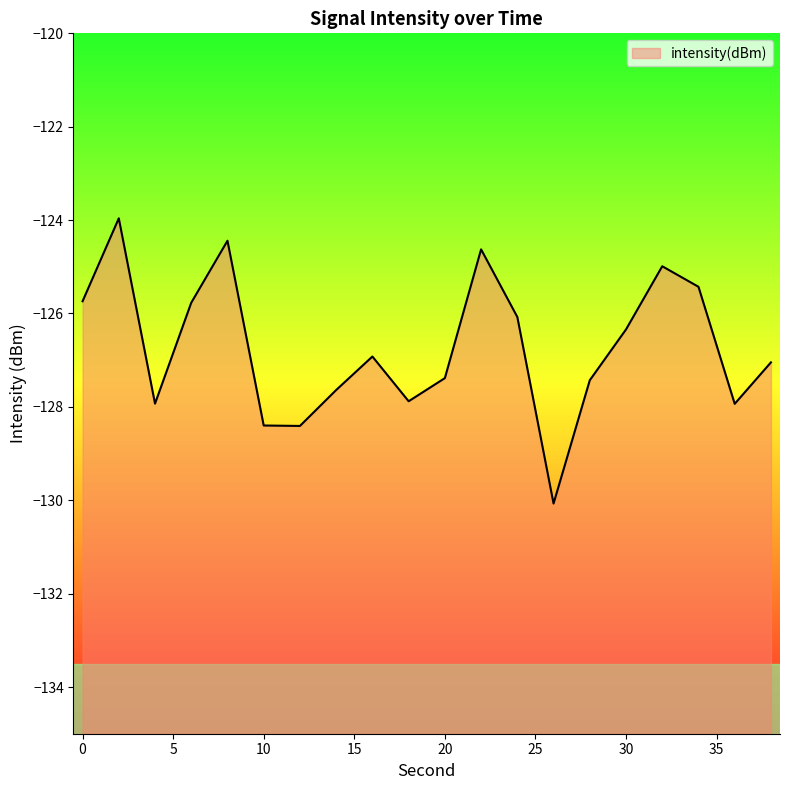

How many lines are shown in the chart?

1